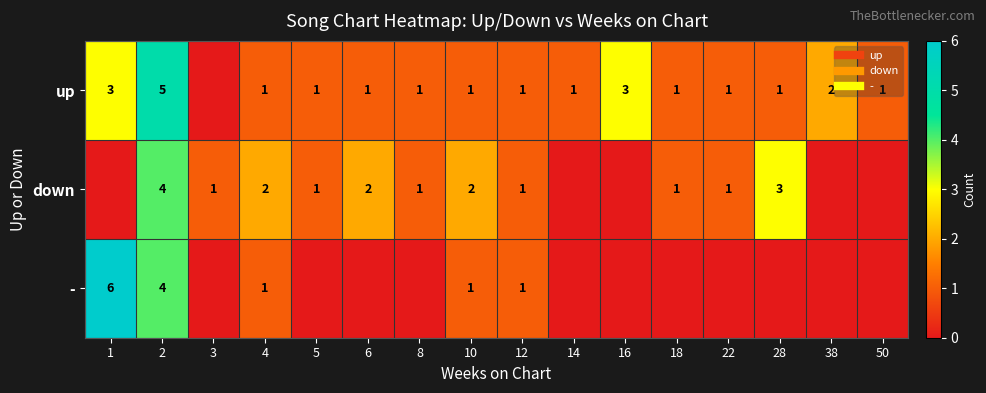

At which label does down reach its peak?

2